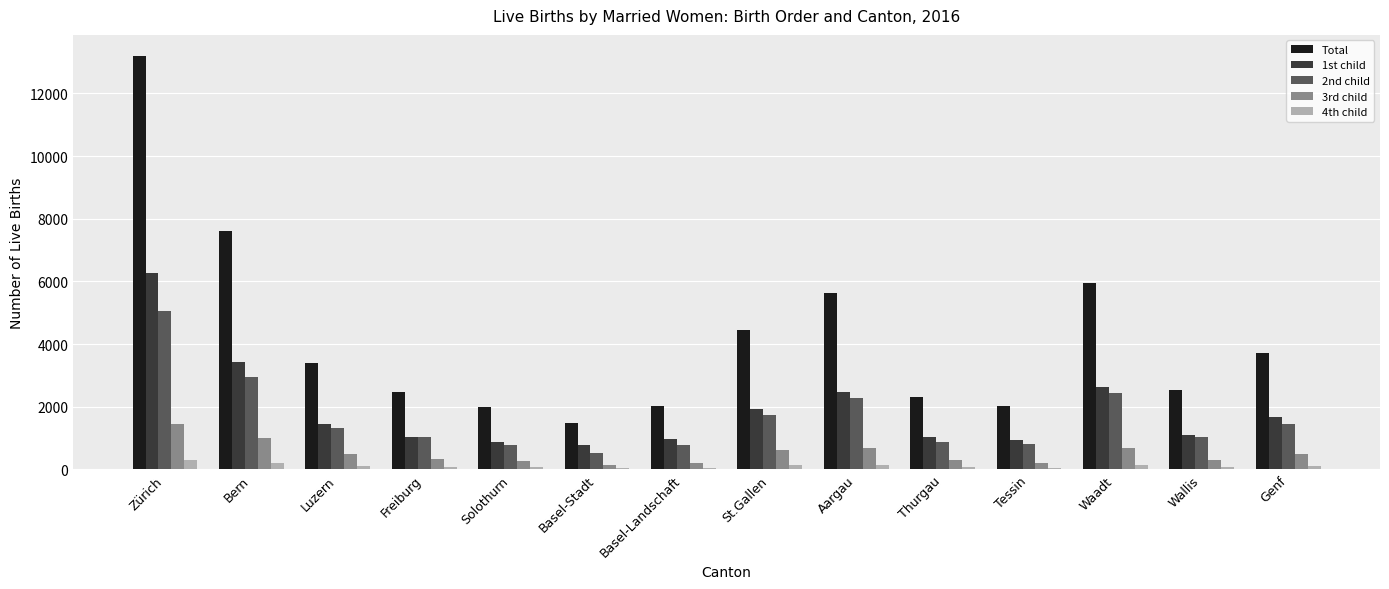

Is it true that Total equals 2229 at Basel-Stadt?

False